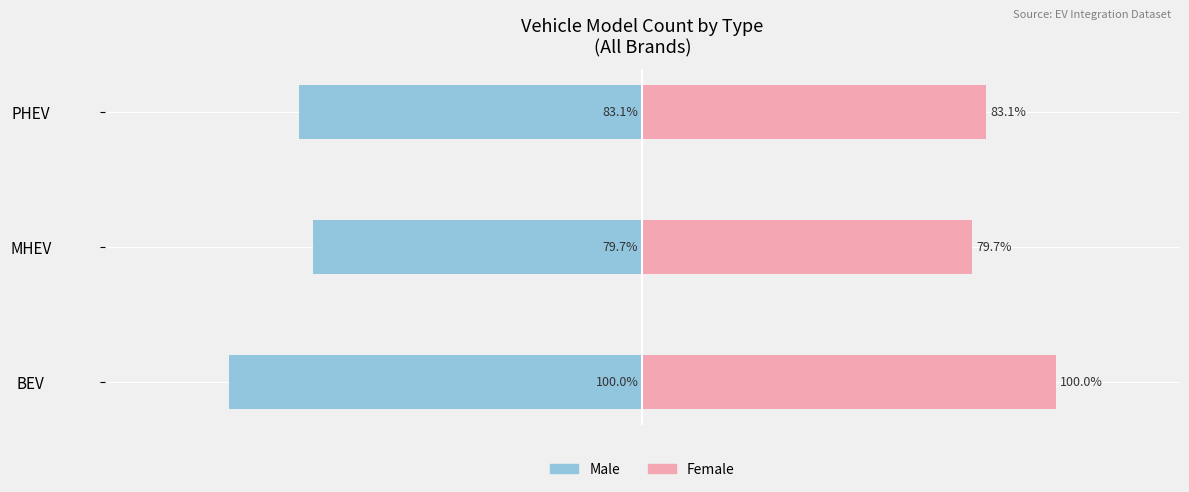

Reading right to left, list all the values displayed in this chart.

Male: −50=-83.1	−100=-79.7	−150=-100.0
Female: −50=83.1	−100=79.7	−150=100.0